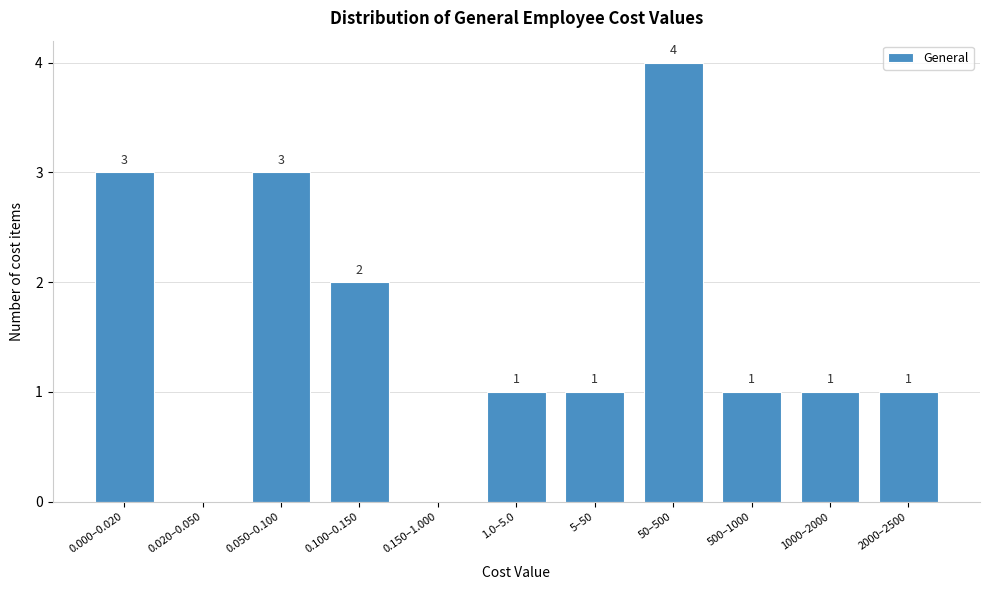

Reading left to right, extract all data points from this chart.

0.000–0.020=3	0.020–0.050=0	0.050–0.100=3	0.100–0.150=2	0.150–1.000=0	1.0–5.0=1	5–50=1	50–500=4	500–1000=1	1000–2000=1	2000–2500=1